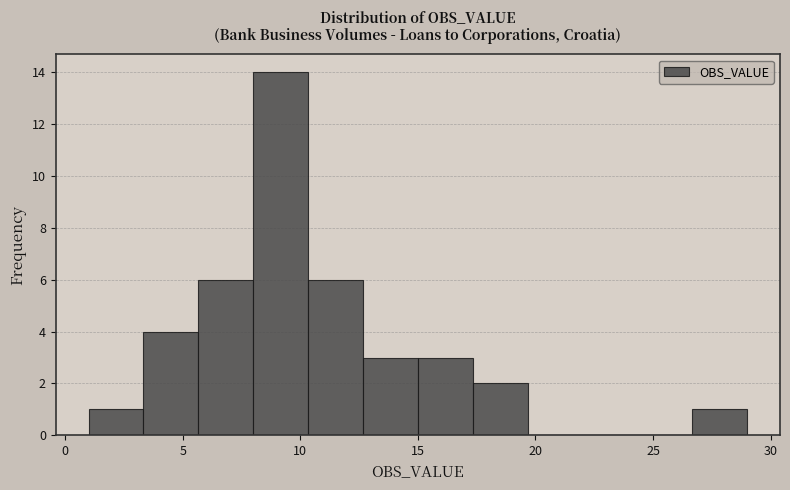

Over which range of the x-axis is the bar tallest?

8.0 to 10.5